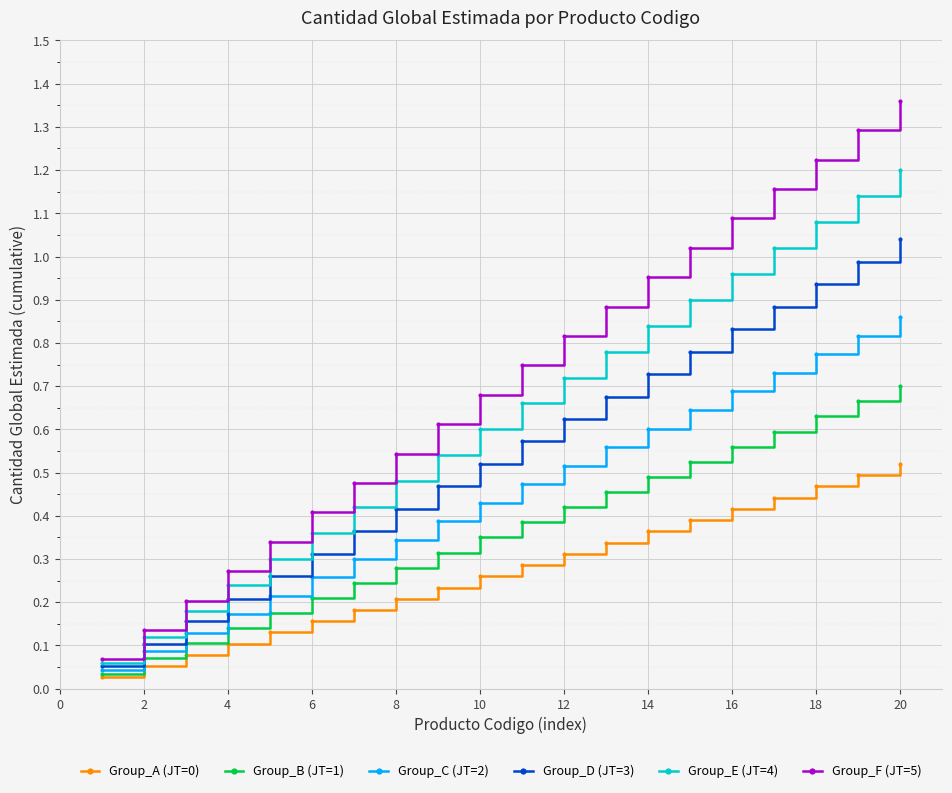

Does the chart display data point markers on the line(s)?

Yes